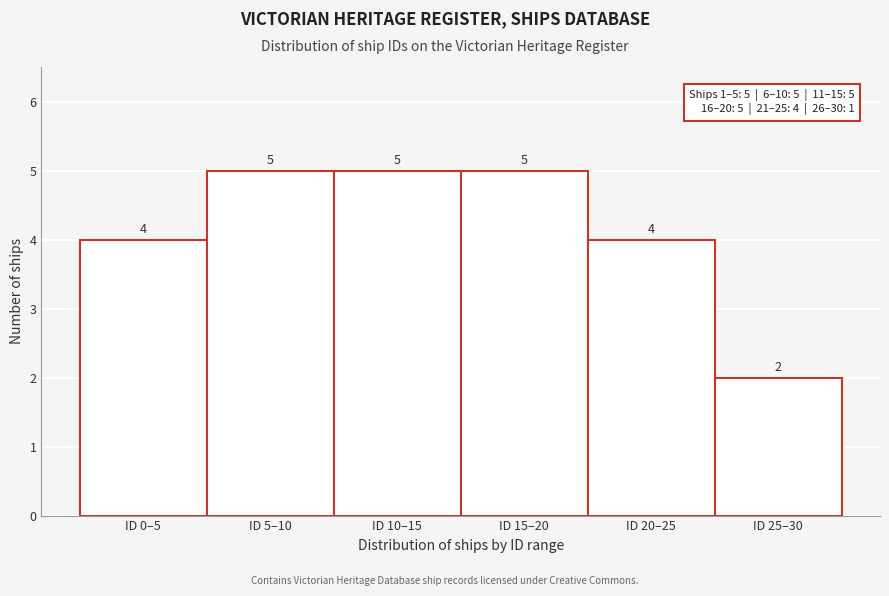

Reading right to left, list all the values displayed in this chart.

ID 25–30=2	ID 20–25=4	ID 15–20=5	ID 10–15=5	ID 5–10=5	ID 0–5=4